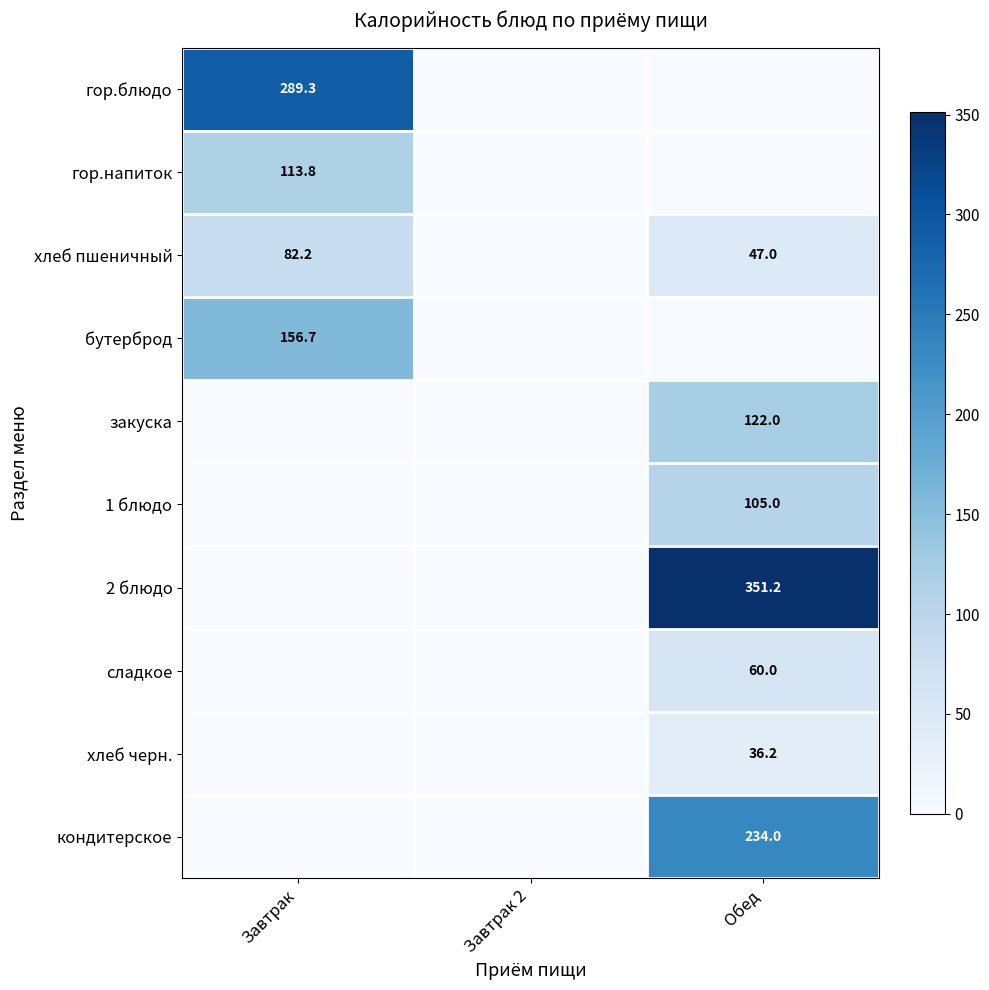

At which category is the sum across all series the highest?

Обед